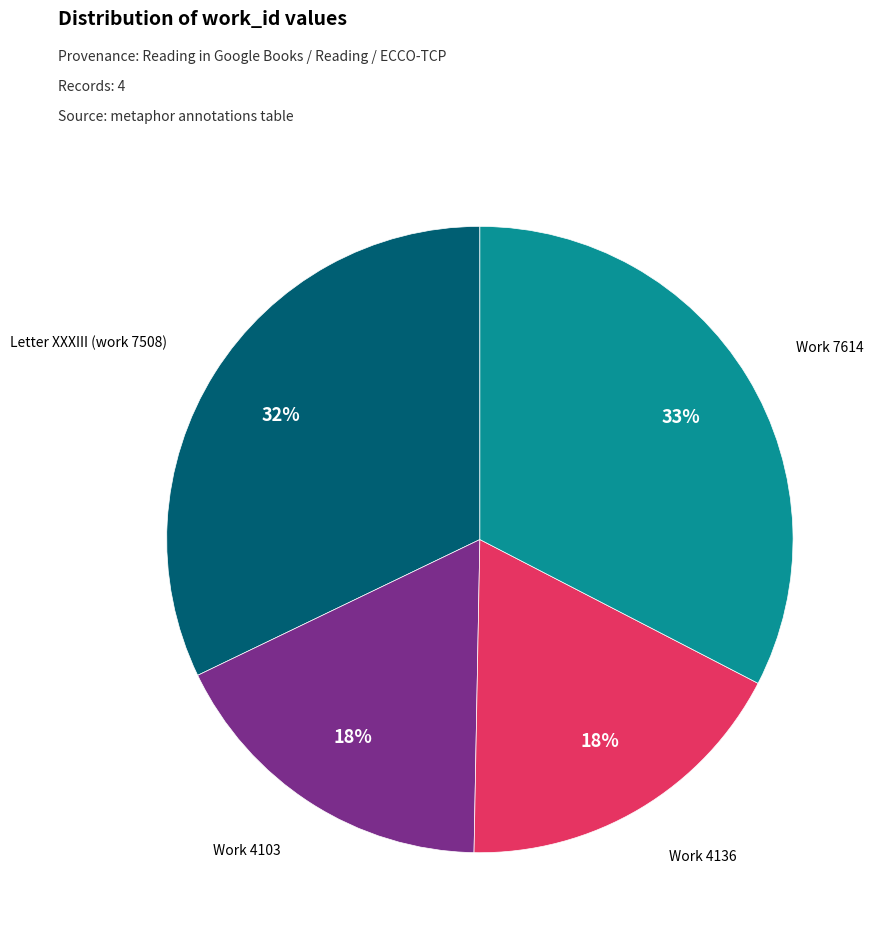

Is there any slice that represents more than half of the pie?

No